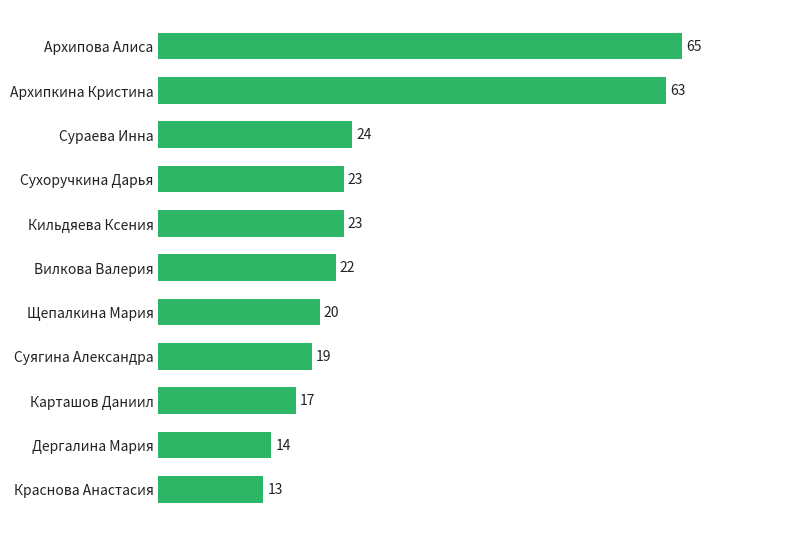

Reading bottom to top, list all the values displayed in this chart.

Краснова Анастасия=13	Дергалина Мария=14	Карташов Даниил=17	Суягина Александра=19	Щепалкина Мария=20	Вилкова Валерия=22	Кильдяева Ксения=23	Сухоручкина Дарья=23	Сураева Инна=24	Архипкина Кристина=63	Архипова Алиса=65